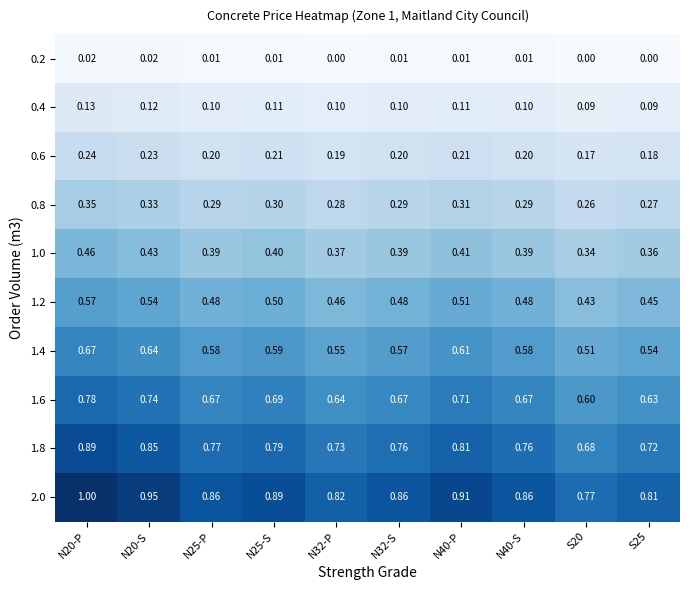

Is the value of 0.4 at N40-S greater than the value of 0.6 at S25?

No